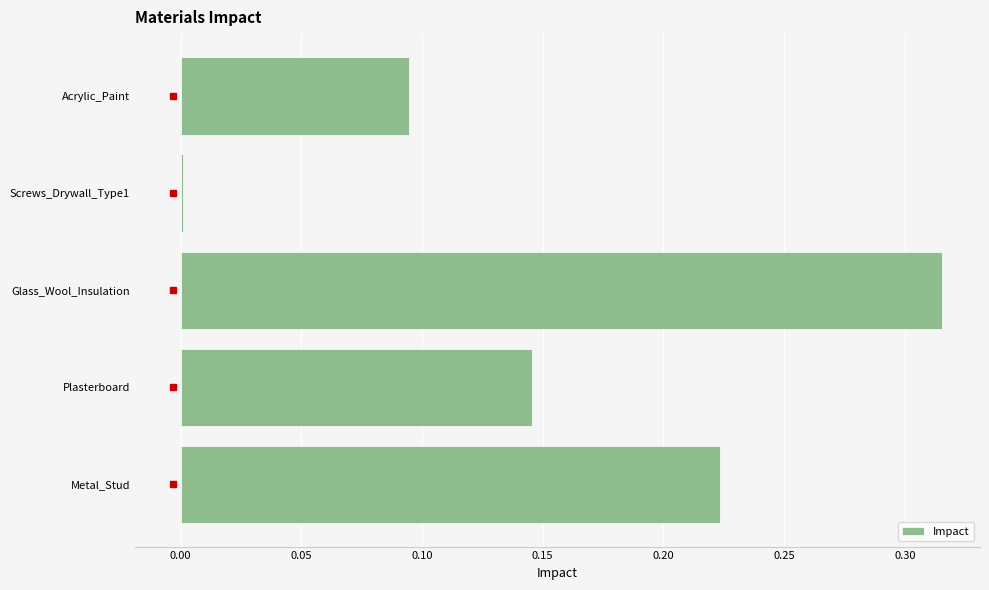

Are the bars horizontal?

Yes